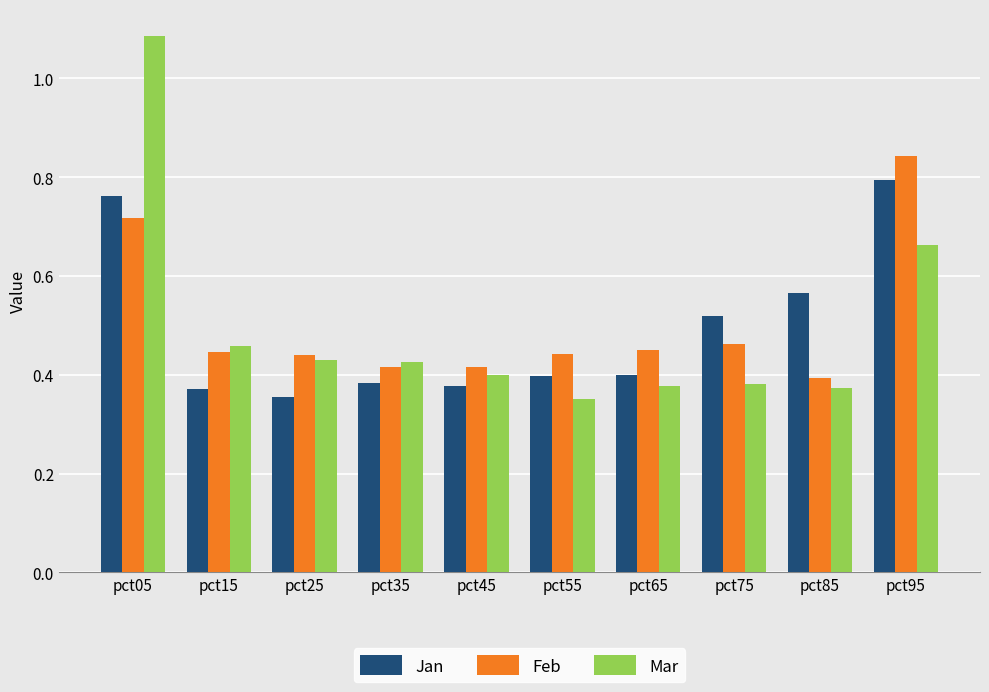

At which label does Mar reach its peak?

pct05